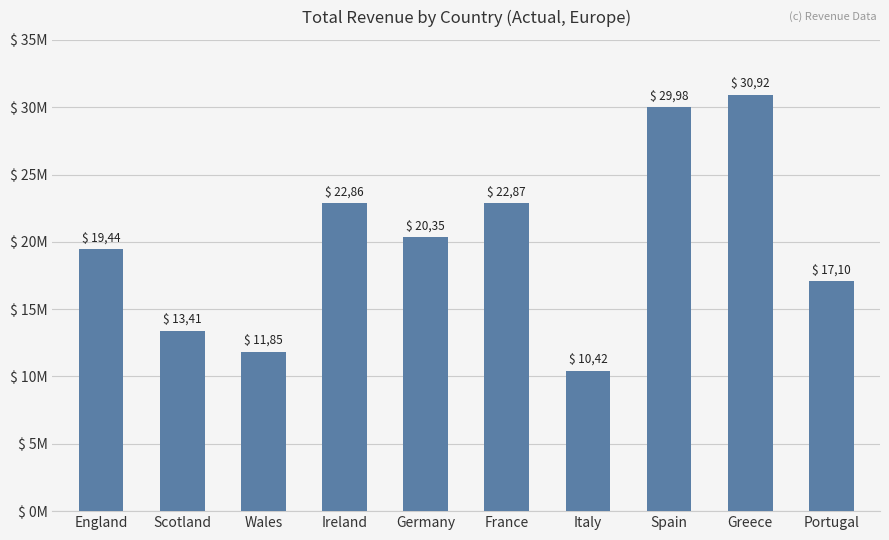

Does the chart contain any negative values?

No